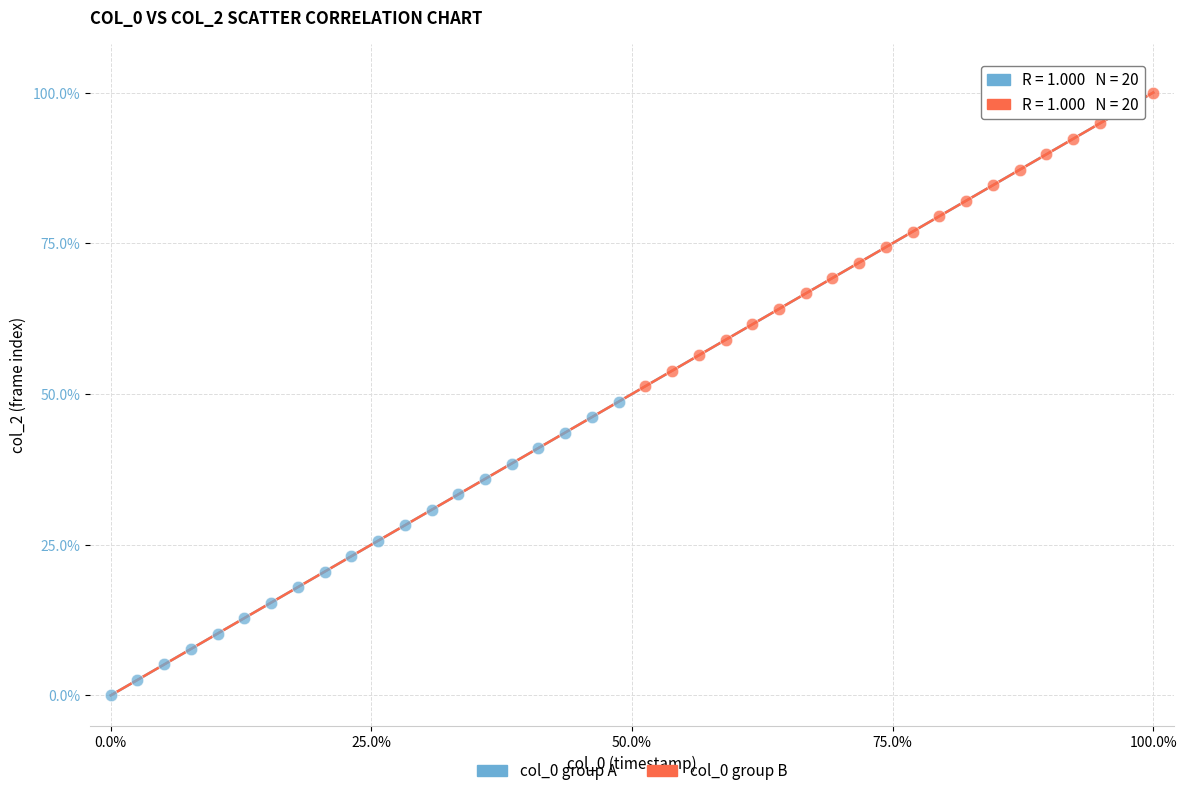

Which series contains the highest Y value?

col_0 group B